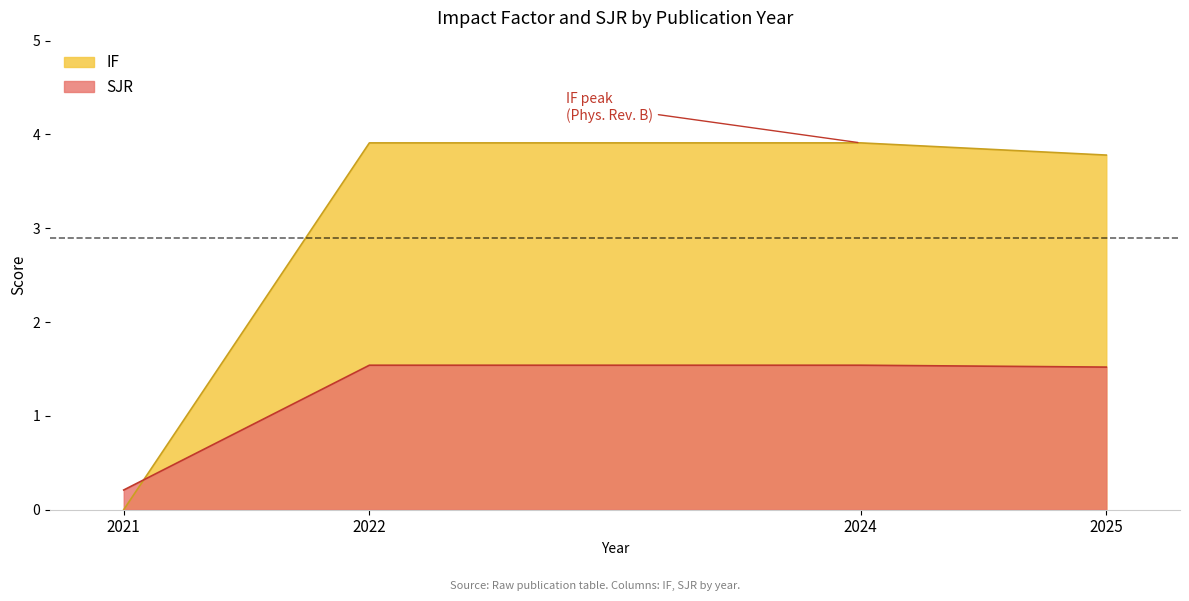

Which series has the widest spread of values?

IF